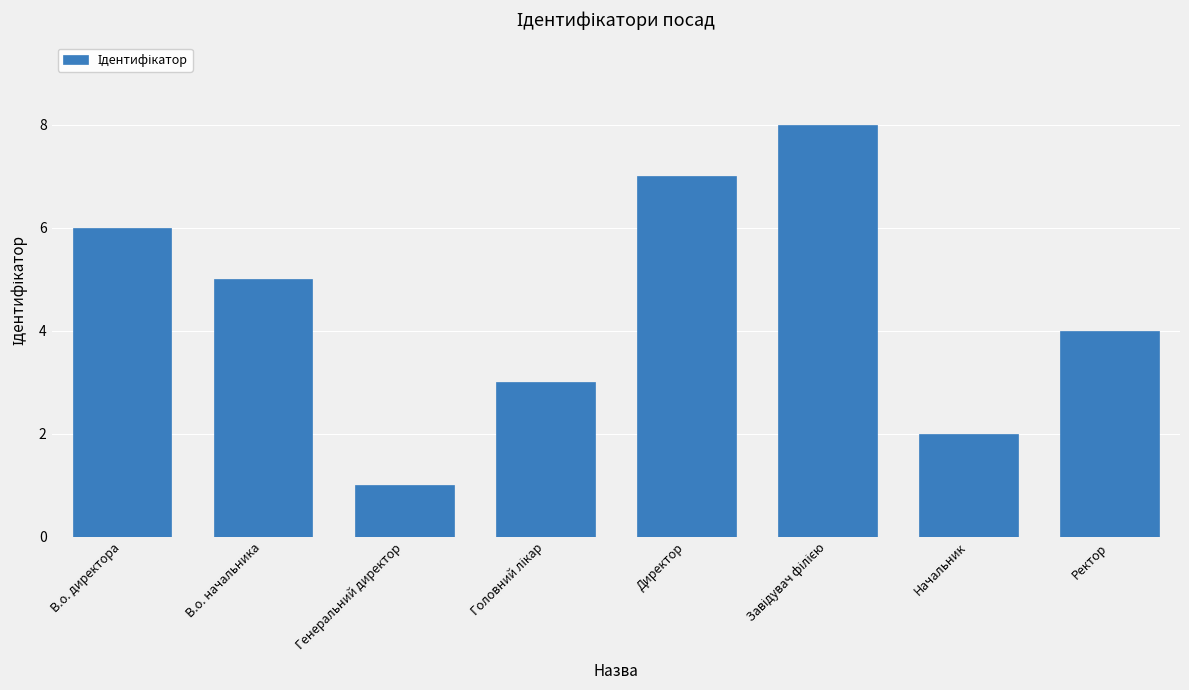

What is the difference between the second highest and second lowest values?

5